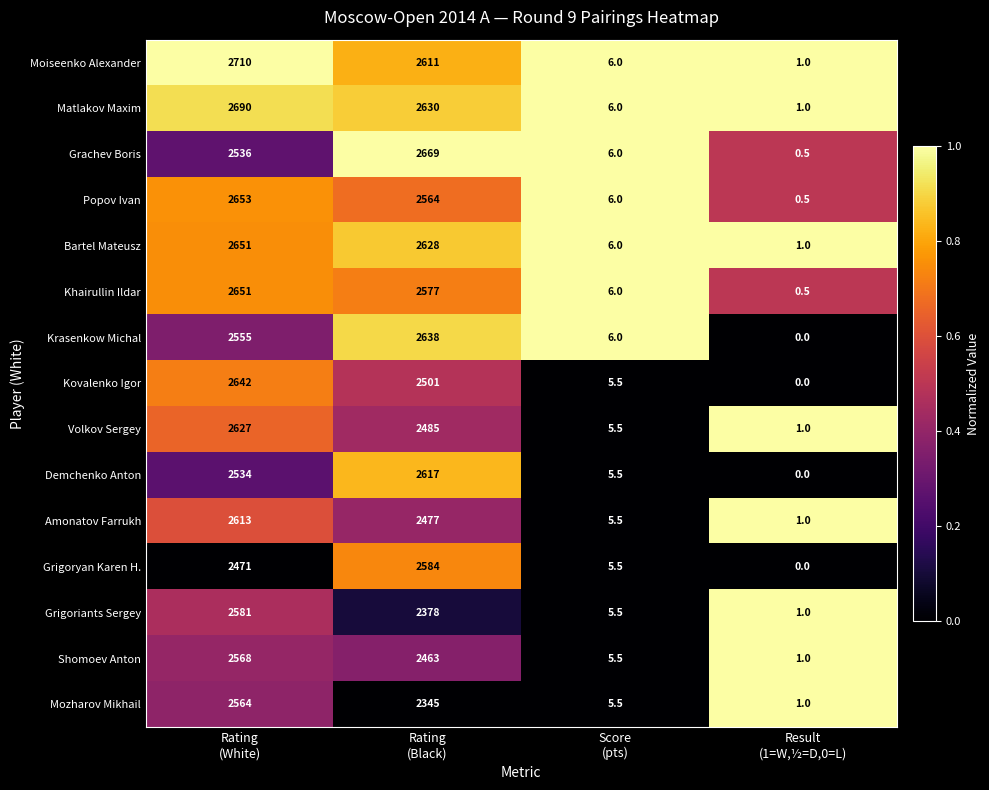

At how many categories does at least one series exceed 0?

4